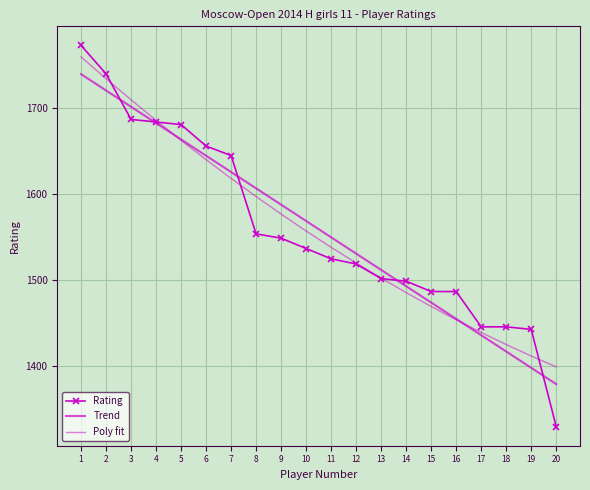

What is the total value across all series at 12?

4570.2